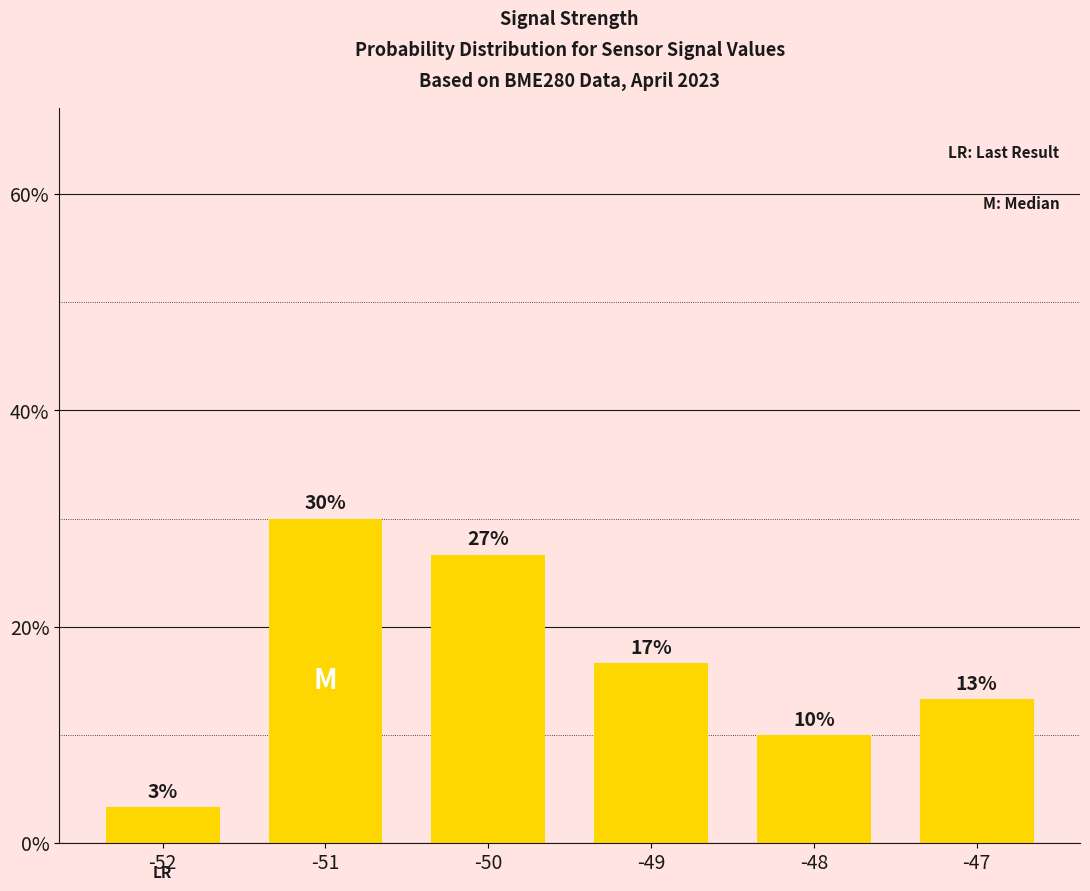

The chart shows a value of 0.3 at -51. True or false?

True